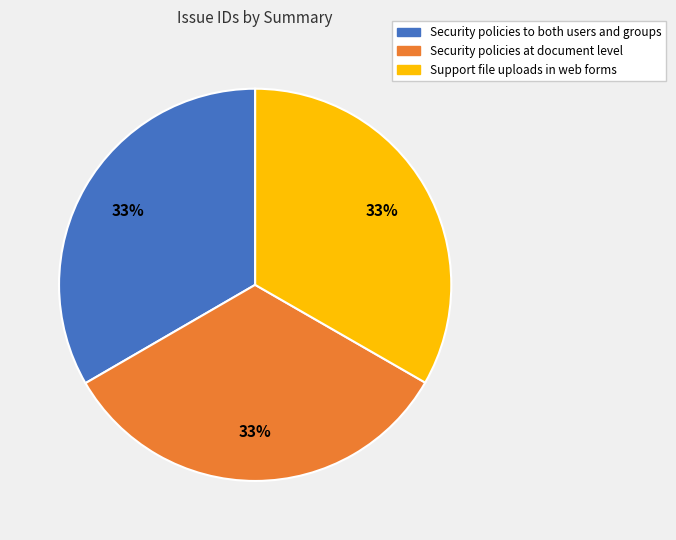

What percentage is the Security policies at document level slice, to the nearest percent?

33%